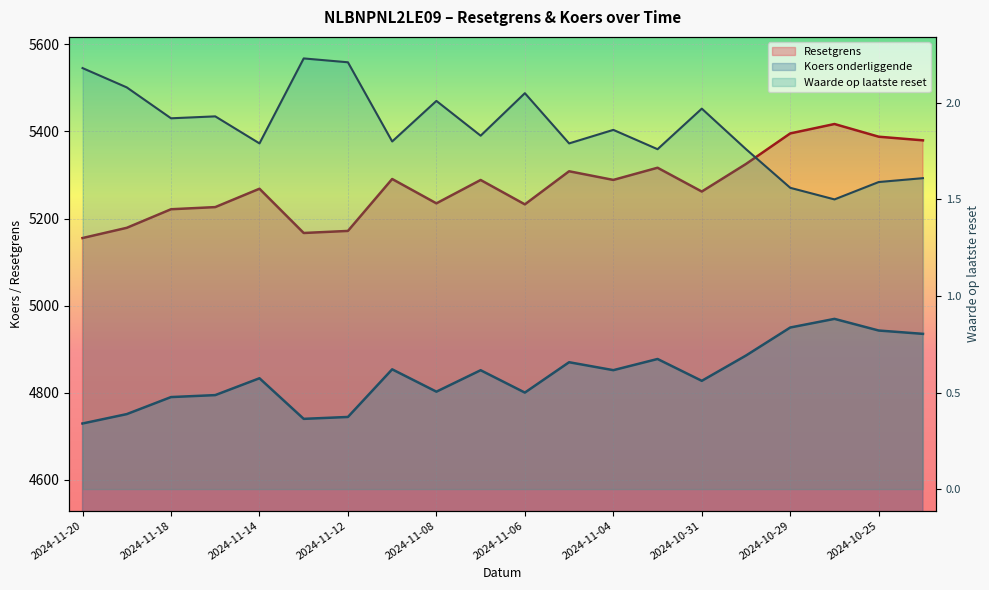

True or false: Resetgrens and Waarde op laatste reset cross at least once.

False